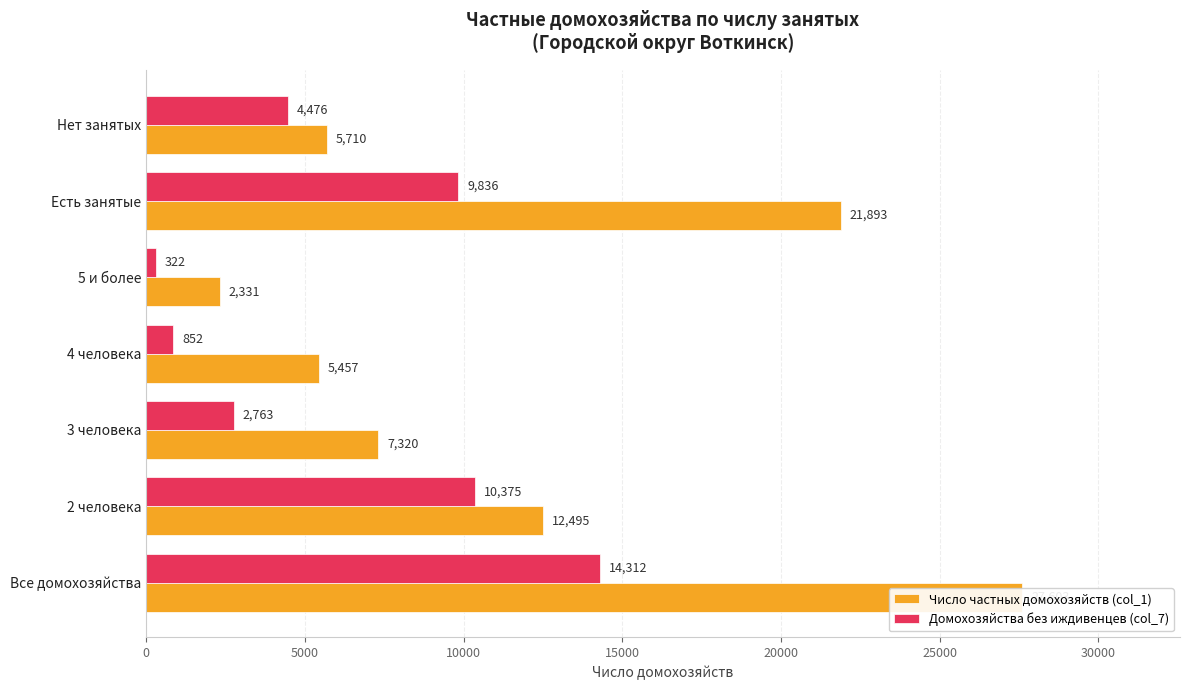

Which has a higher value, 4 человека or 5 и более?

4 человека